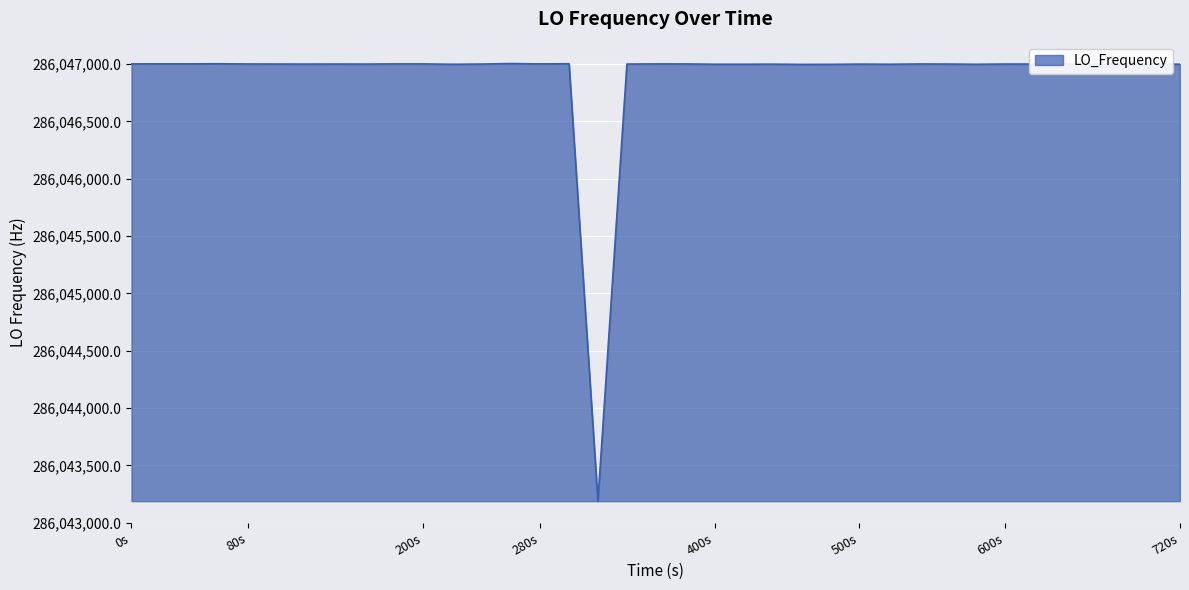

Count the number of categories in the chart.

40